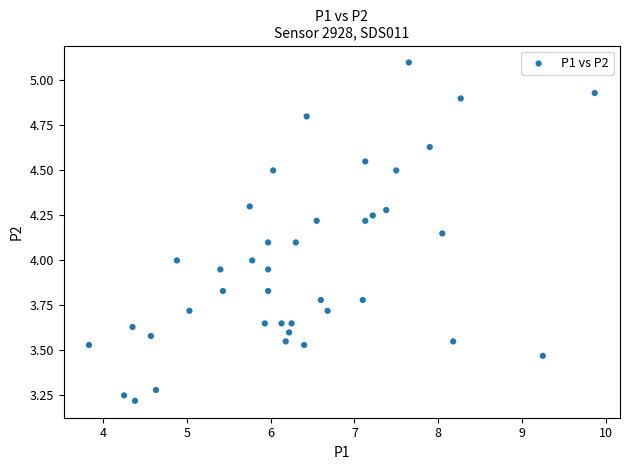

What is the range of X values (max minus min)?

6.0